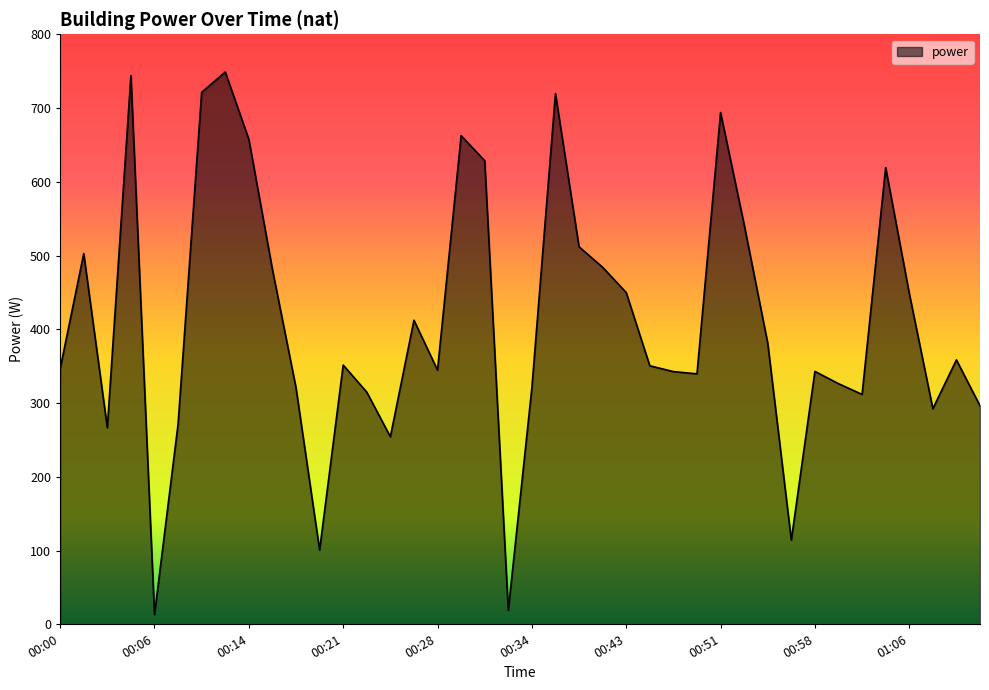

What is the difference between the maximum and minimum values?

735.4